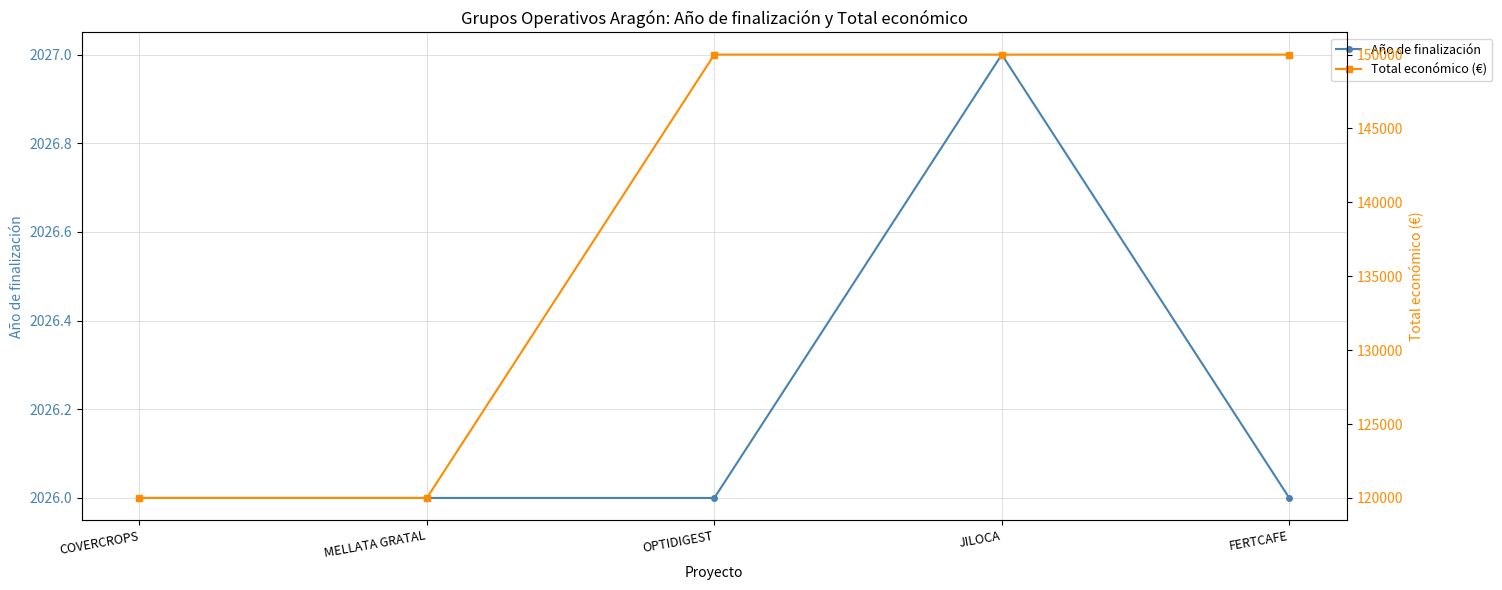

What are all the series names shown in the legend?

Año de finalización, Total económico (€)